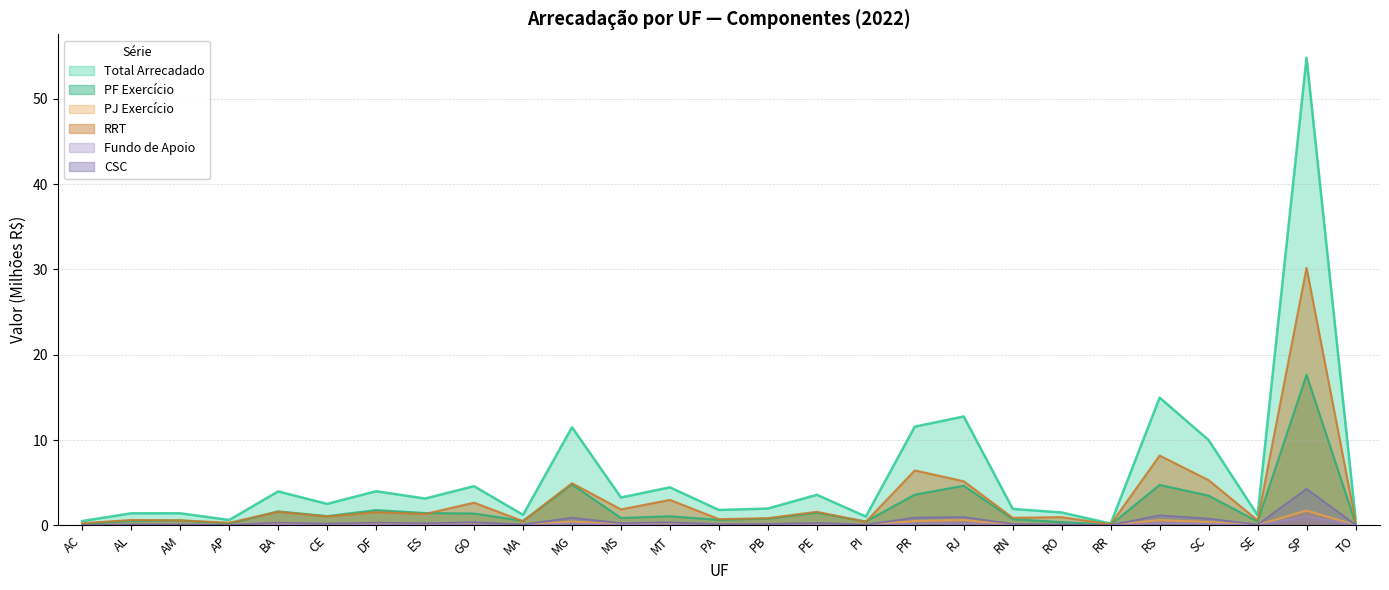

Reading left to right, transcribe all the data shown in this chart.

Total Arrecadado: 0.5	1.4	1.4	0.6	4.0	2.5	4.0	3.1	4.6	1.2	11.5	3.3	4.5	1.8	2.0	3.6	1.0	11.6	12.8	1.9	1.5	0.2	15.0	10.0	1.2	54.8	0.8
PF Exercicio: 0.2	0.5	0.6	0.2	1.6	1.1	1.8	1.4	1.4	0.5	4.8	0.9	1.1	0.6	0.8	1.5	0.4	3.6	4.6	0.7	0.4	0.1	4.7	3.5	0.4	17.6	0.2
PJ Exercicio: 0.0	0.0	0.0	0.0	0.2	0.1	0.1	0.1	0.1	0.0	0.4	0.1	0.1	0.1	0.1	0.1	0.1	0.5	0.6	0.1	0.0	0.0	0.6	0.4	0.0	1.7	0.0
RRT: 0.2	0.6	0.6	0.3	1.6	1.0	1.5	1.3	2.7	0.5	4.9	1.9	3.0	0.7	0.8	1.6	0.4	6.4	5.2	0.9	1.0	0.1	8.2	5.3	0.6	30.2	0.5
Fundo de Apoio: 0.0	0.0	0.0	0.0	0.1	0.0	0.1	0.1	0.1	0.0	0.2	0.1	0.1	0.0	0.0	0.1	0.0	0.2	0.2	0.0	0.0	0.0	0.3	0.2	0.0	1.0	0.0
CSC: 0.0	0.1	0.1	0.0	0.3	0.2	0.3	0.2	0.4	0.1	0.9	0.3	0.4	0.1	0.2	0.3	0.1	0.9	1.0	0.2	0.1	0.0	1.2	0.8	0.1	4.3	0.1